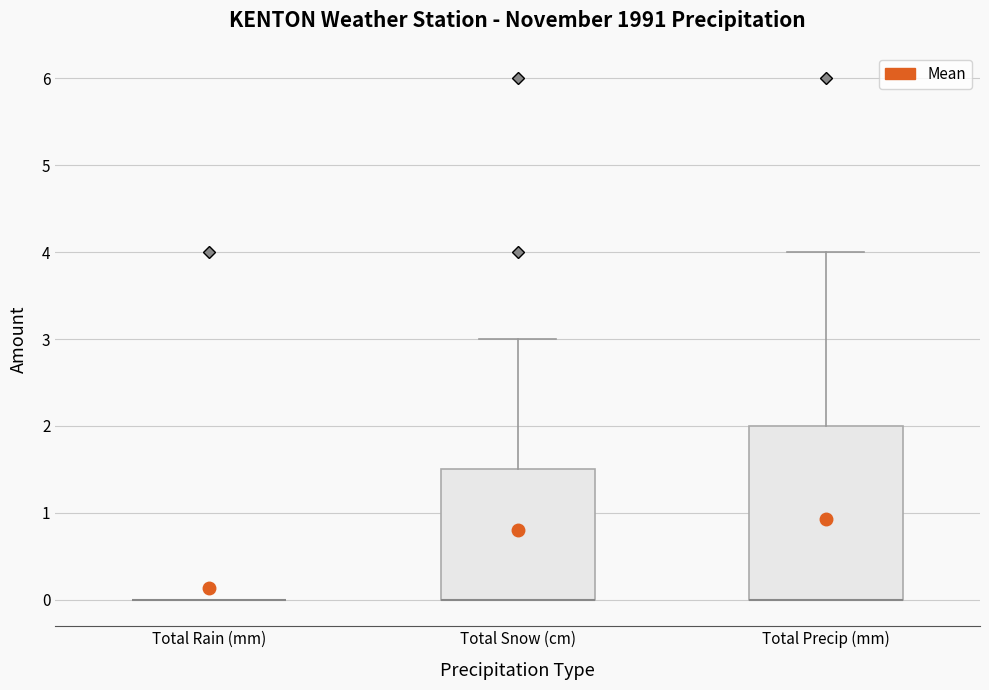

Which box is the tallest, from its lower edge to its upper edge?

Total Precip (mm)